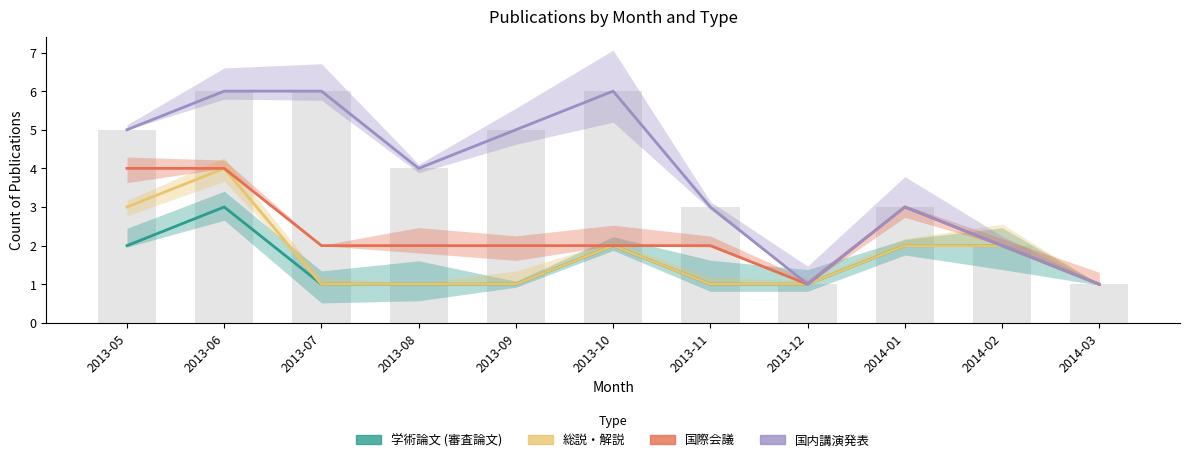

How many data points in 国内講演発表 are above 4?

5